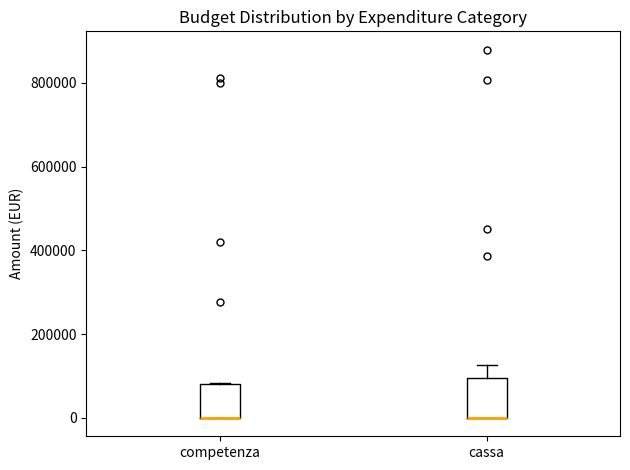

Reading left to right, read every box against the y-axis: the position of its median line, the range the box covers, and the ends of its whiskers. The values are not printed on the chart, so give them approximately, as read against the axis.

competenza: median 0 (drawn on the box's lower edge), box 0 to 80000, whiskers 0 to 80000
cassa: median 0 (drawn on the box's lower edge), box 0 to 100000, whiskers 0 to 120000